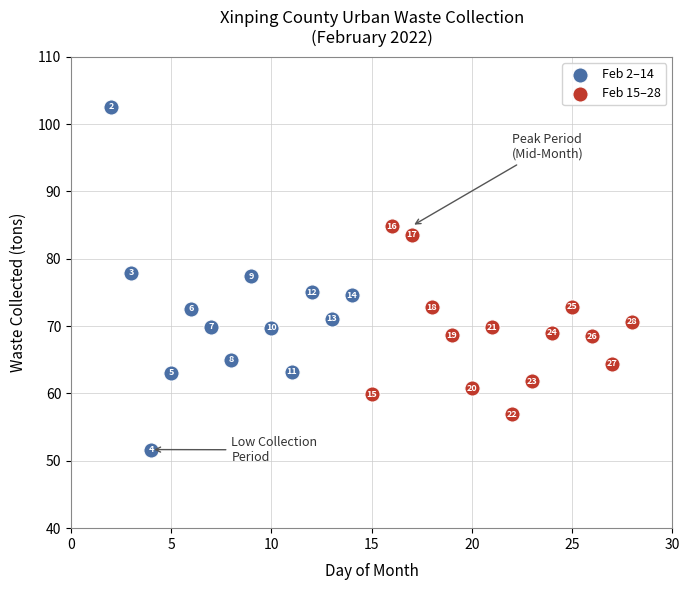

Which series has the largest Y range (max minus min)?

Feb 2–14